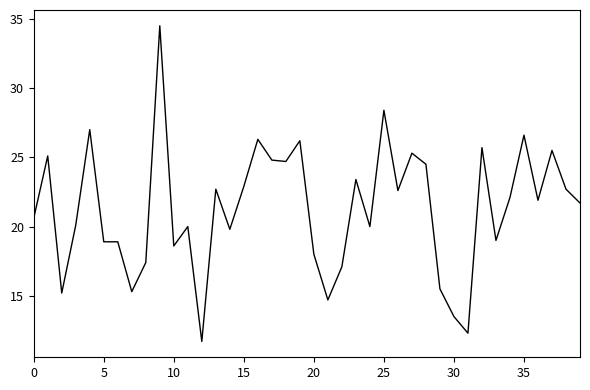

What is the maximum value shown in the chart?

34.5